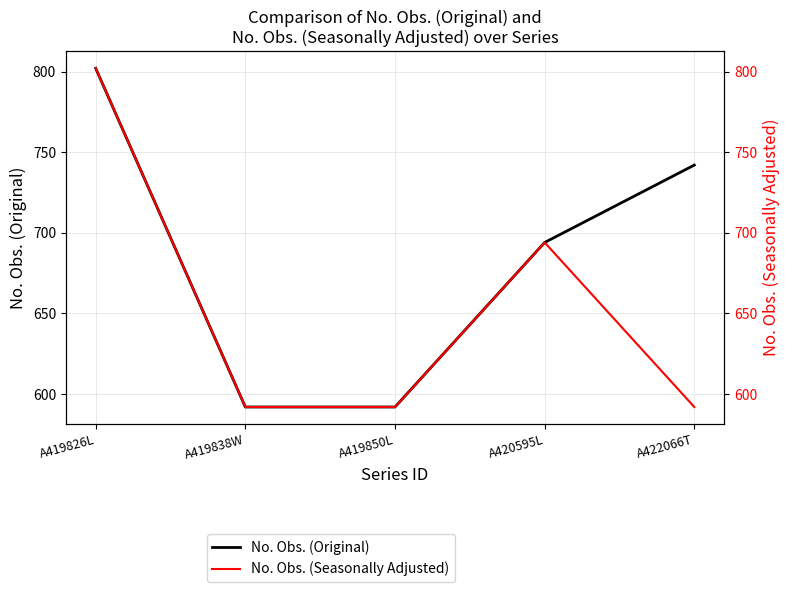

Reading left to right, what are all the values shown in this chart?

No. Obs. (Original): A419826L=802	A419838W=592	A419850L=592	A420595L=694	A422066T=742
No. Obs. (Seasonally Adjusted): A419826L=802	A419838W=592	A419850L=592	A420595L=694	A422066T=592